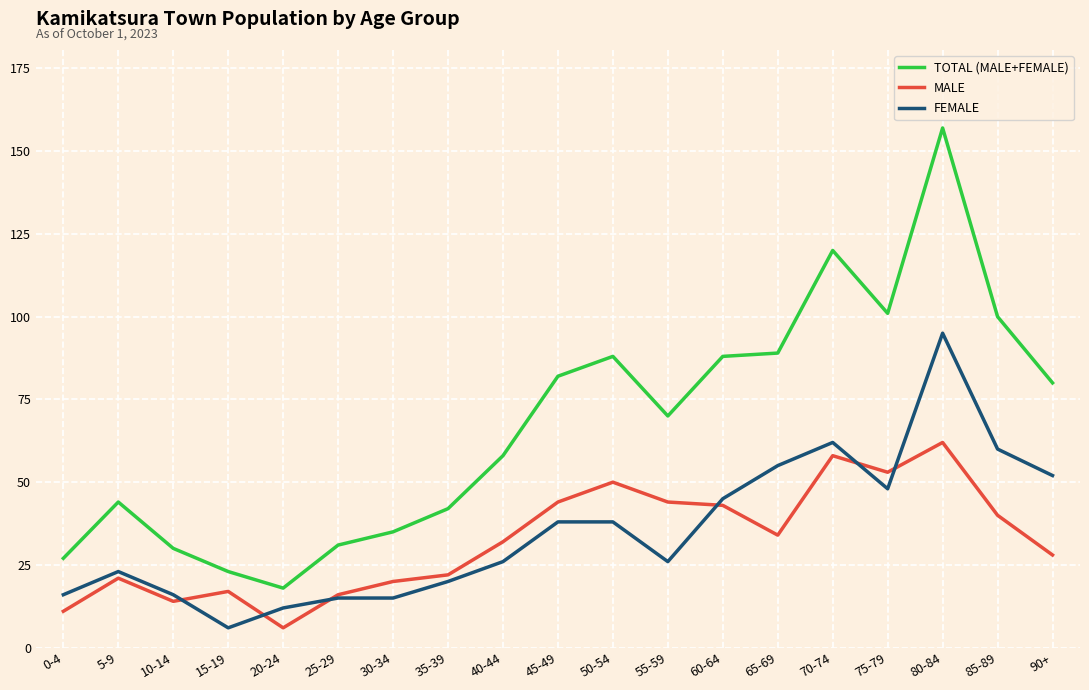

What is the greatest value displayed?

157